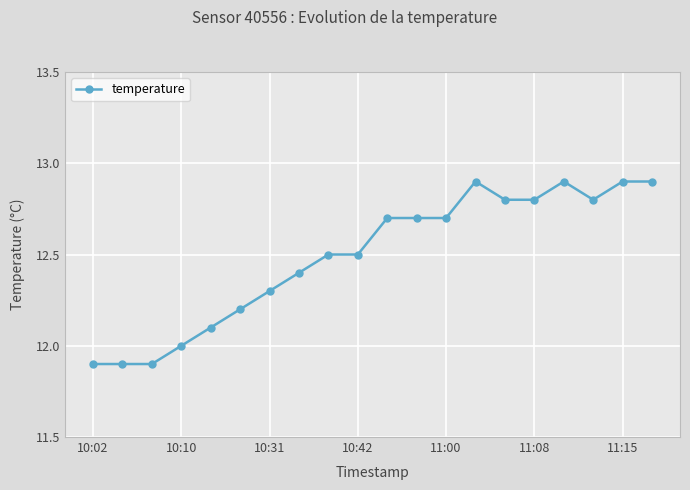

What is the value of the 13th point from the left?

12.7